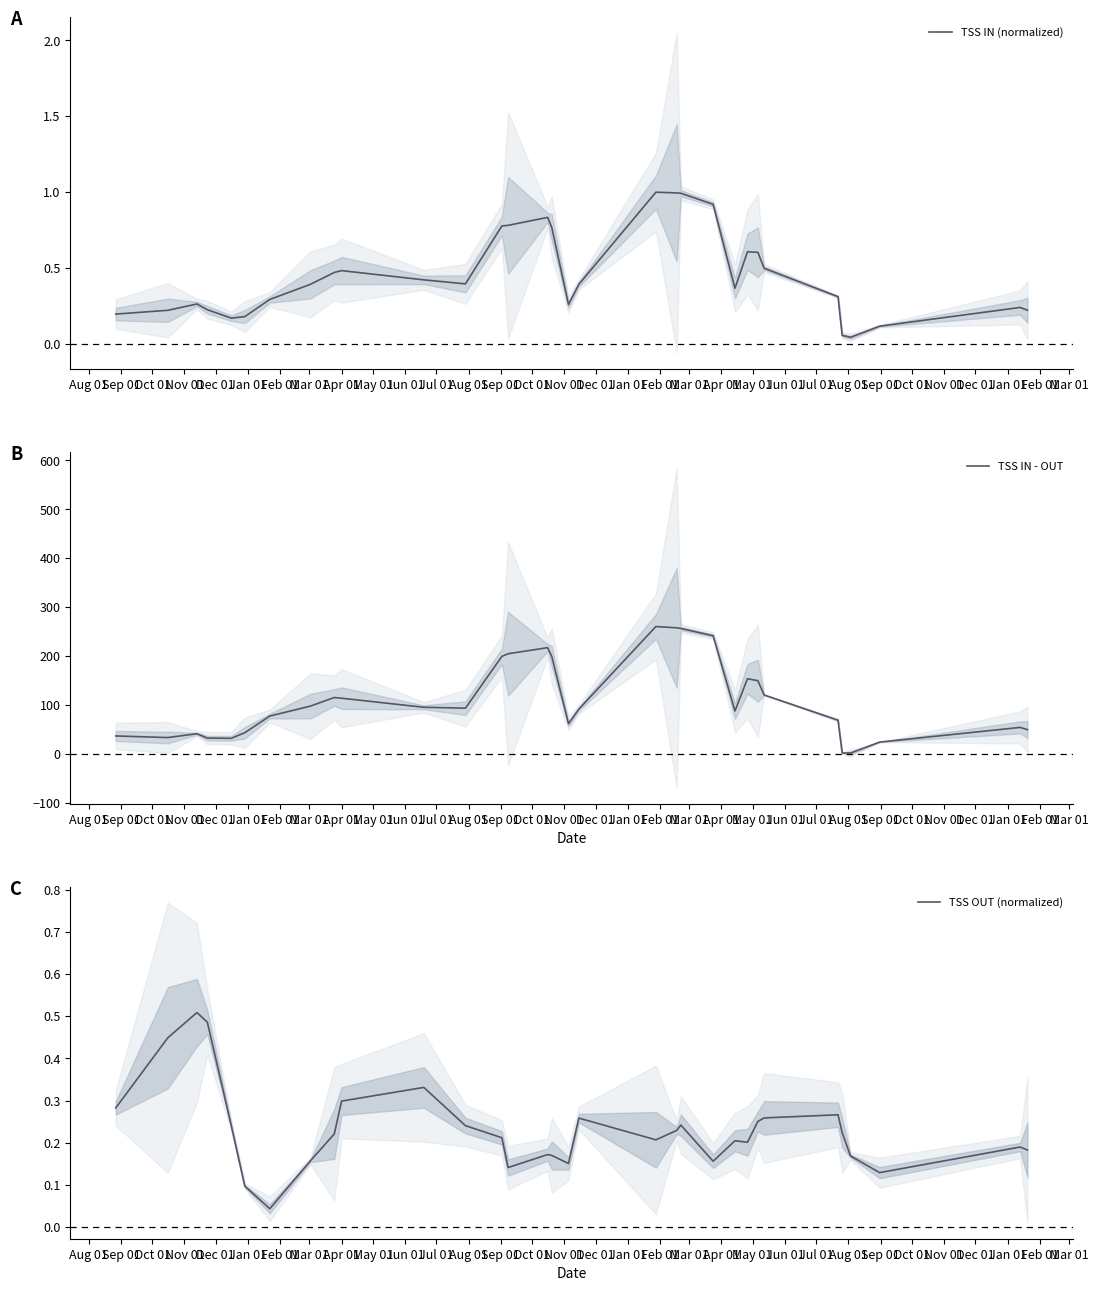

What is the average value of the TSS OUT (normalized) series?

0.2